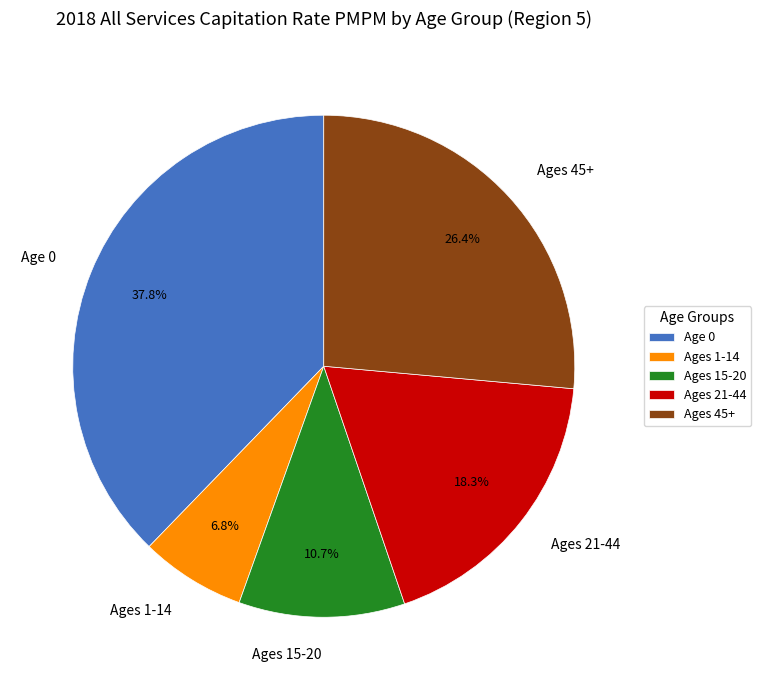

Does Ages 45+ represent more than half of the total?

No